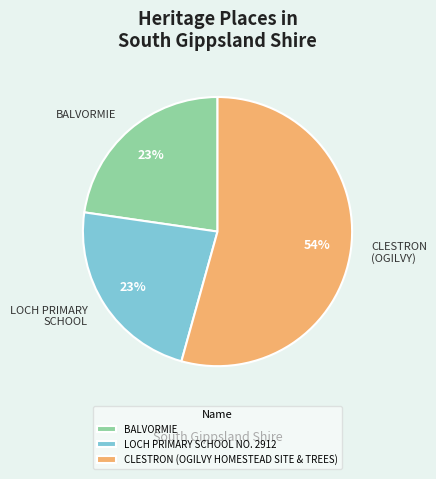

To the nearest percent, what is the average slice percentage?

33%